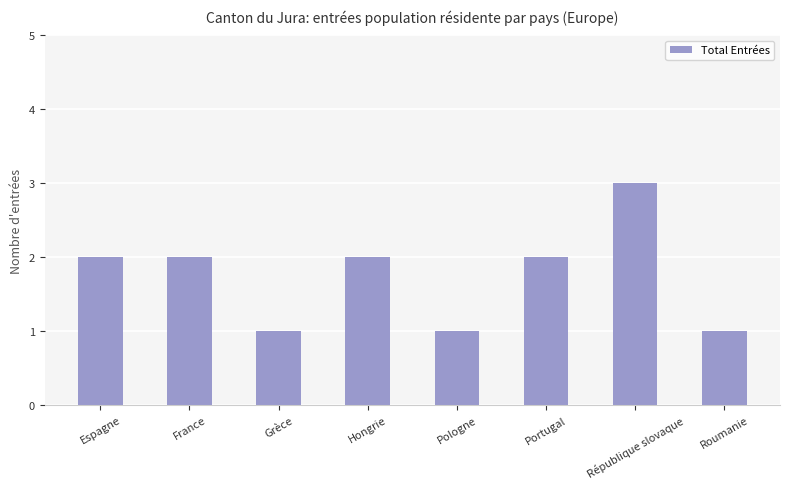

Approximately how many times larger is the value at République slovaque compared to Grèce?

3.0